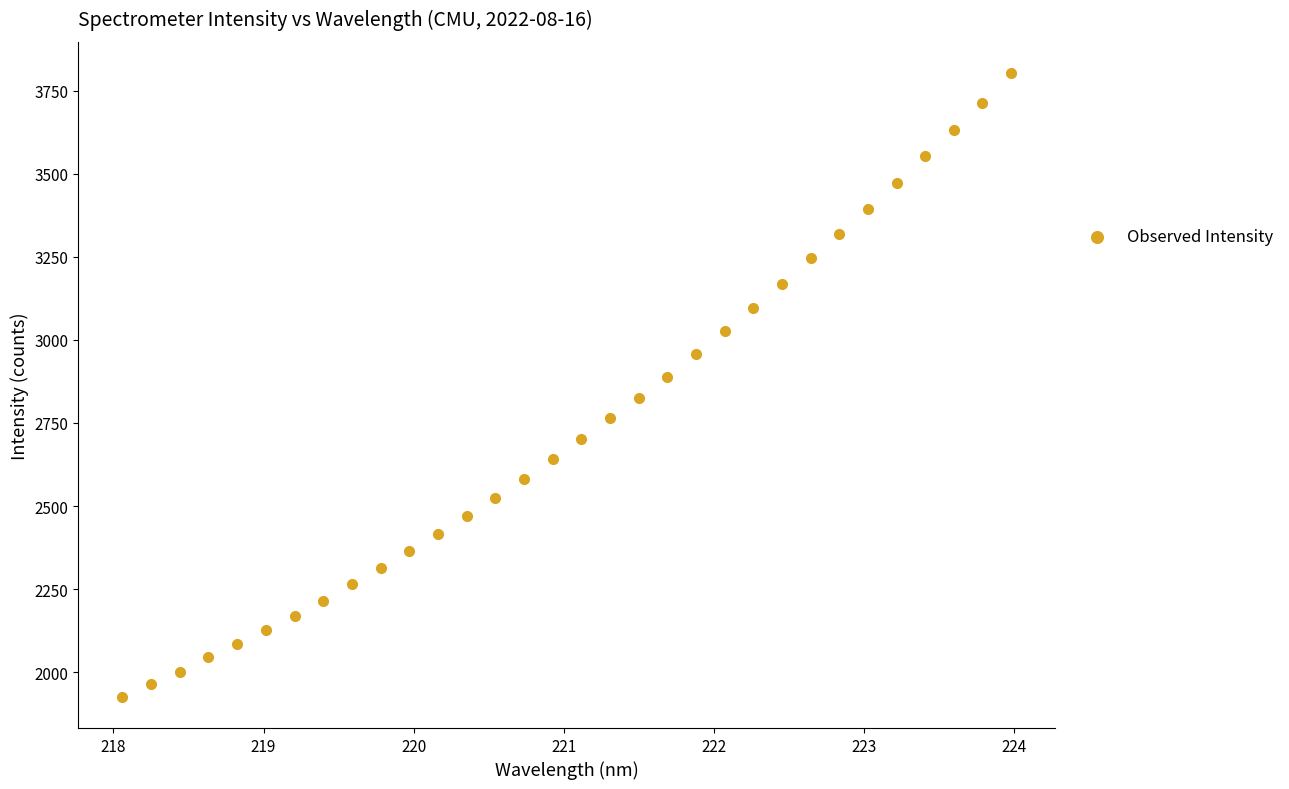

What is the range of X values (max minus min)?

5.9